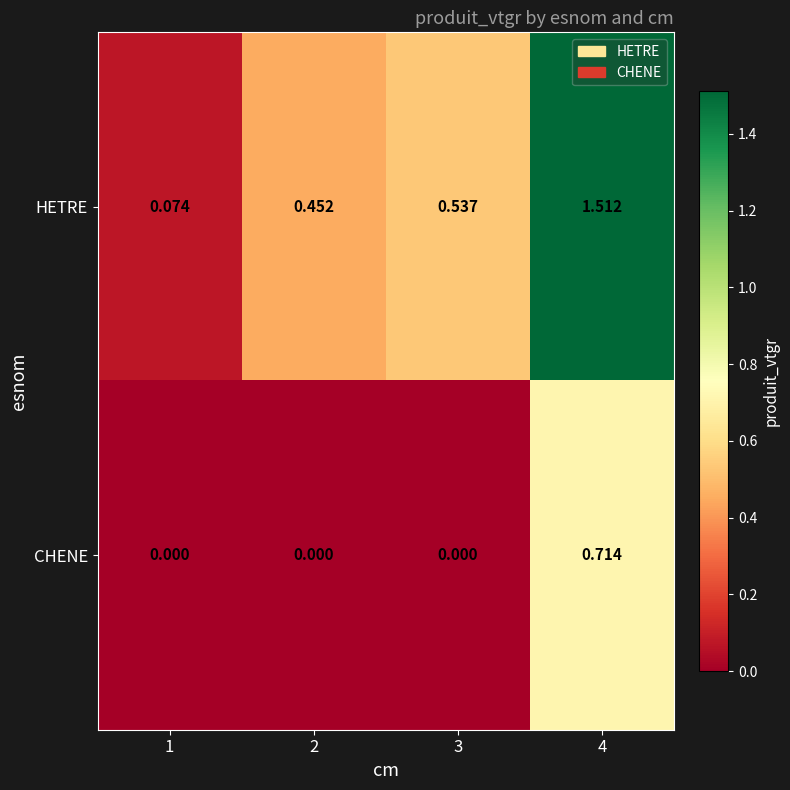

Which series has the largest total across all categories?

HETRE